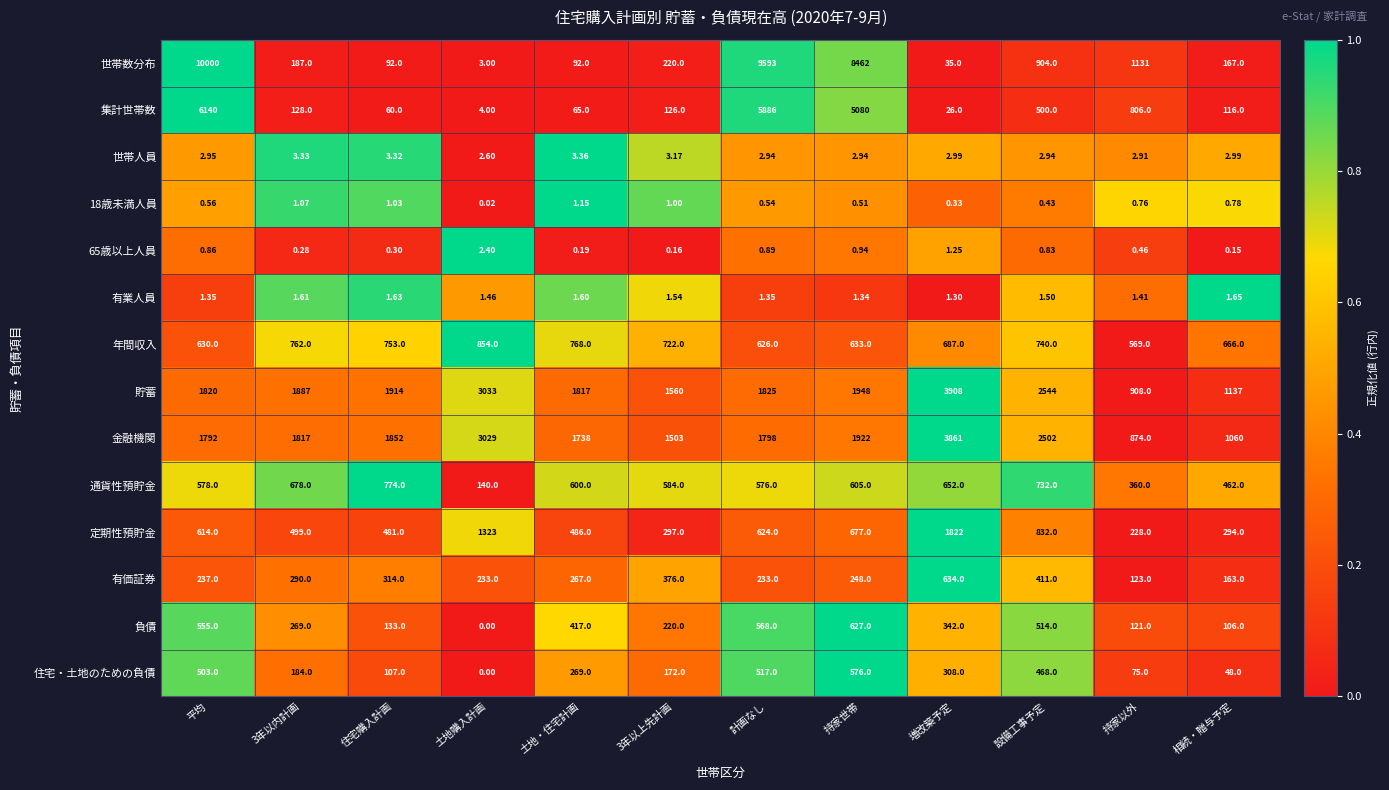

Which series has the largest range (max minus min)?

世帯数分布